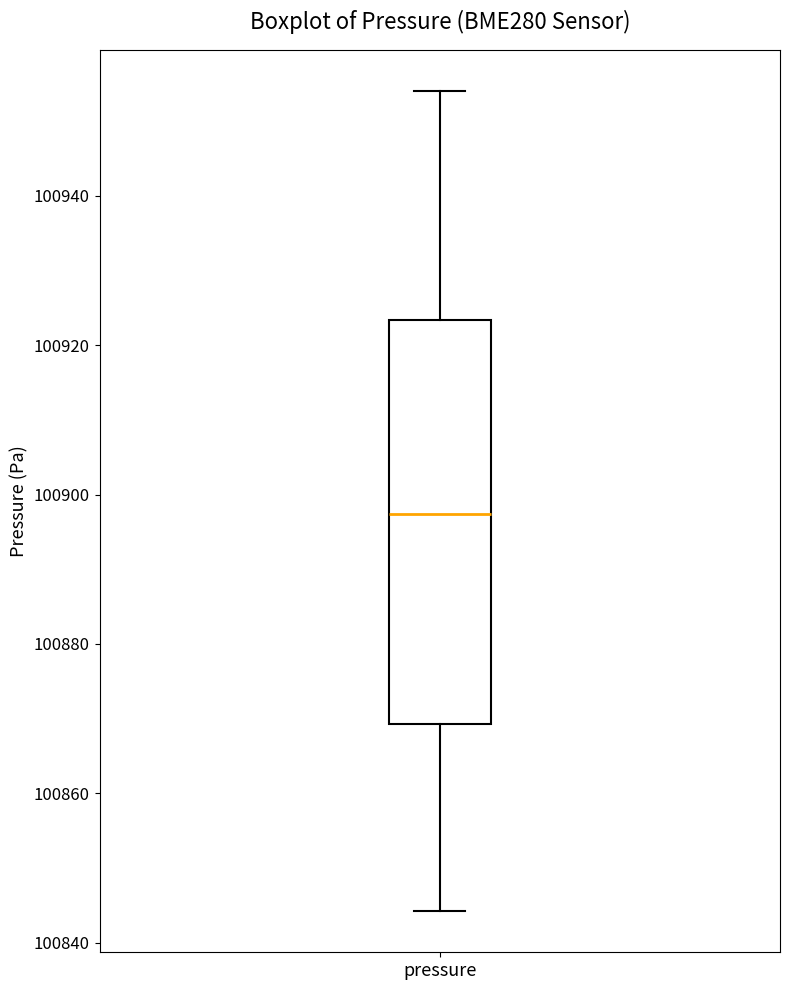

Transcribe this box plot: give where the median line is, the range the box spans, and where the two whiskers end, as read against the y-axis. The values are not printed on the chart, so give them approximately, as read against the axis.

median 100898, box 100870 to 100924, whiskers 100844 to 100954